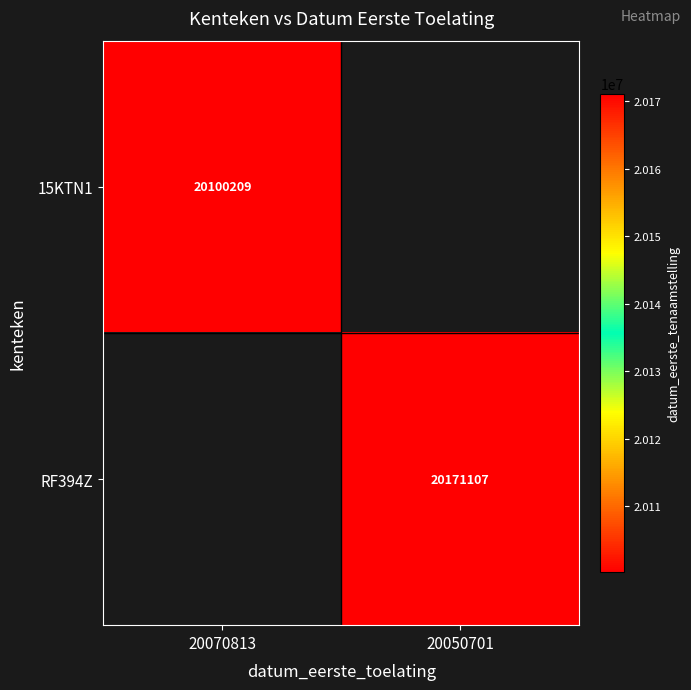

What is the smallest value displayed?

20100209.0